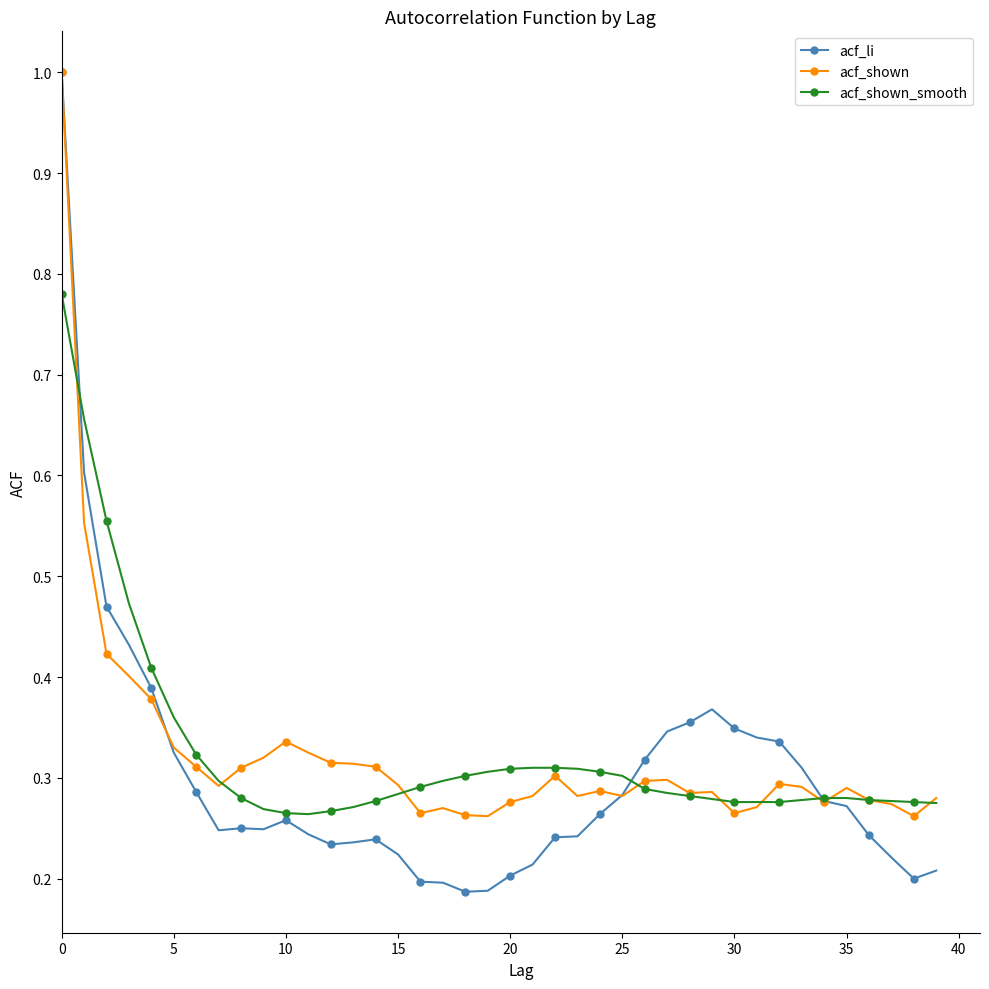

At how many categories does at least one series exceed 0?

40